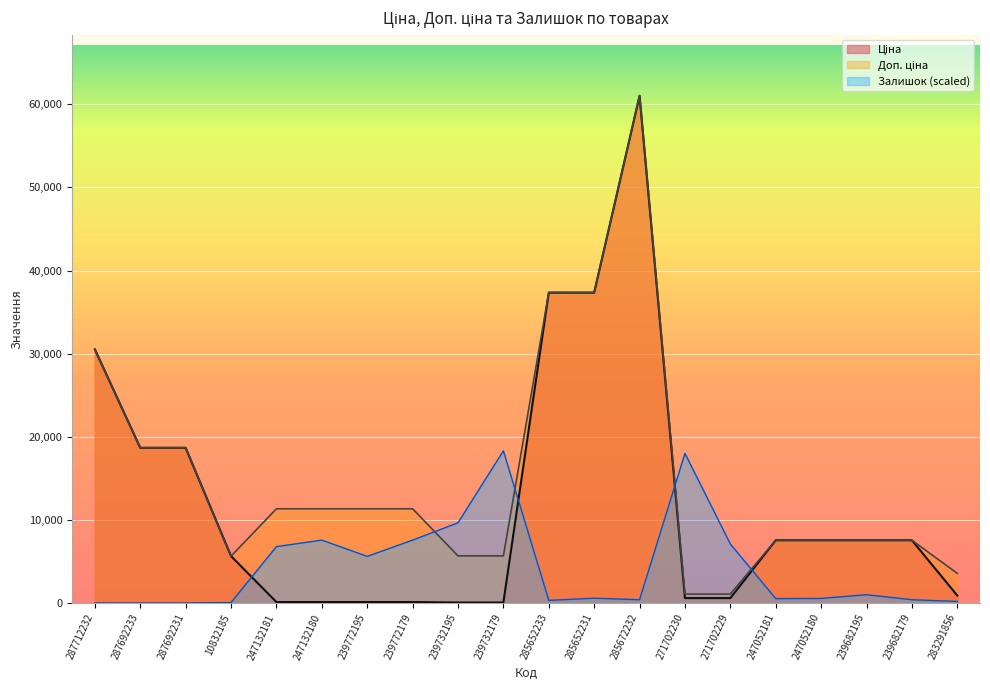

What is the total value across all series at 271702230?

19654.9